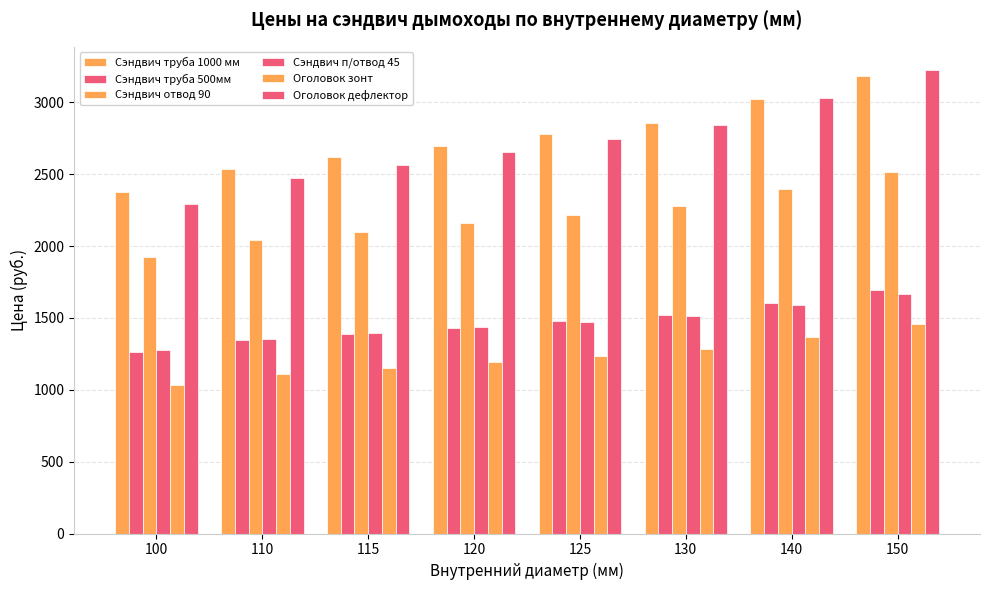

What is the total value across all series at 115?

11217.4